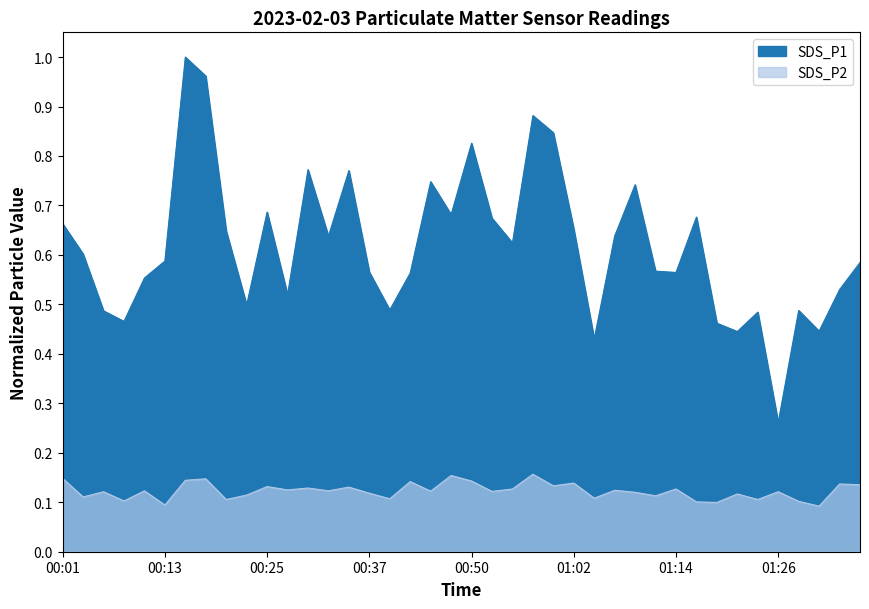

What are all the series names shown in the legend?

SDS_P1, SDS_P2